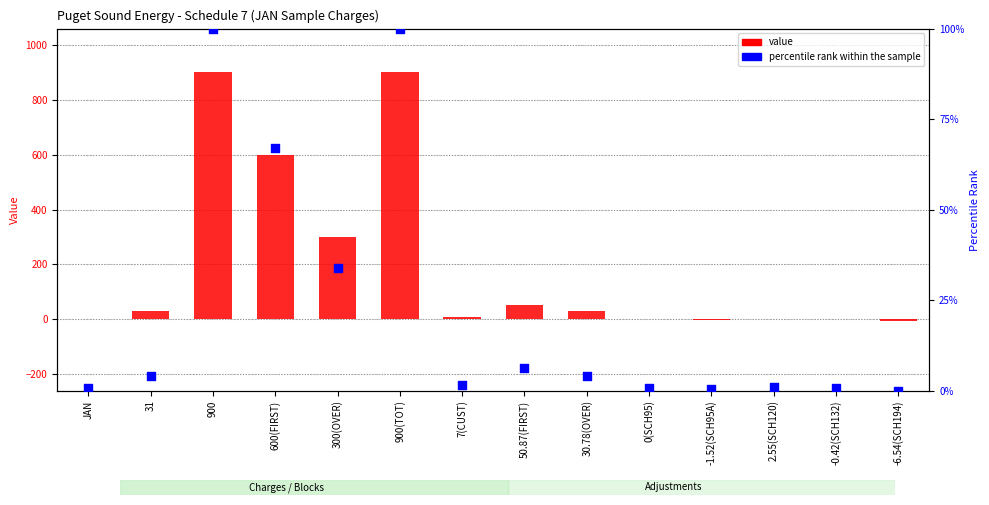

What are all the series names shown in the legend?

value, percentile rank within the sample